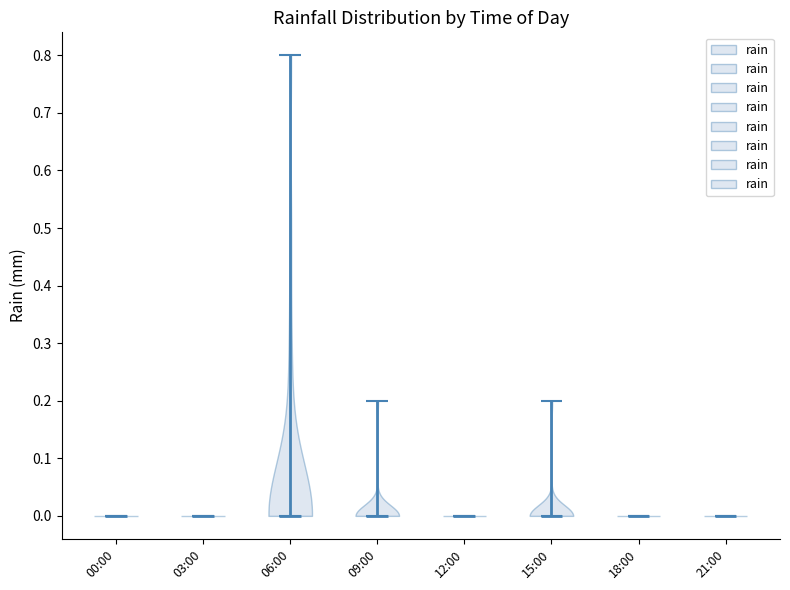

Reading left to right, read every violin against the y-axis: where its median line is, and the lowest and highest points it reaches. The values are not printed on the chart, so give them approximately, as read against the axis.

00:00: median line 0.0, lowest point 0.0, highest point 0.0
03:00: median line 0.0, lowest point 0.0, highest point 0.0
06:00: median line 0.0, lowest point 0.0, highest point 0.8
09:00: median line 0.0, lowest point 0.0, highest point 0.2
12:00: median line 0.0, lowest point 0.0, highest point 0.0
15:00: median line 0.0, lowest point 0.0, highest point 0.2
18:00: median line 0.0, lowest point 0.0, highest point 0.0
21:00: median line 0.0, lowest point 0.0, highest point 0.0